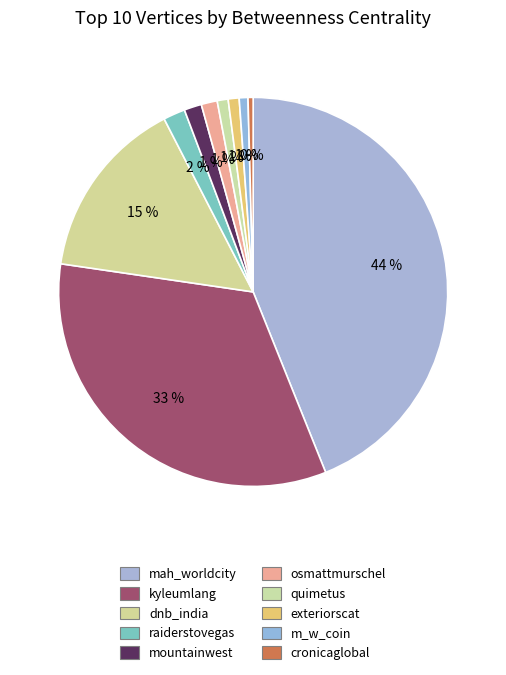

How many segments does this pie chart have?

10